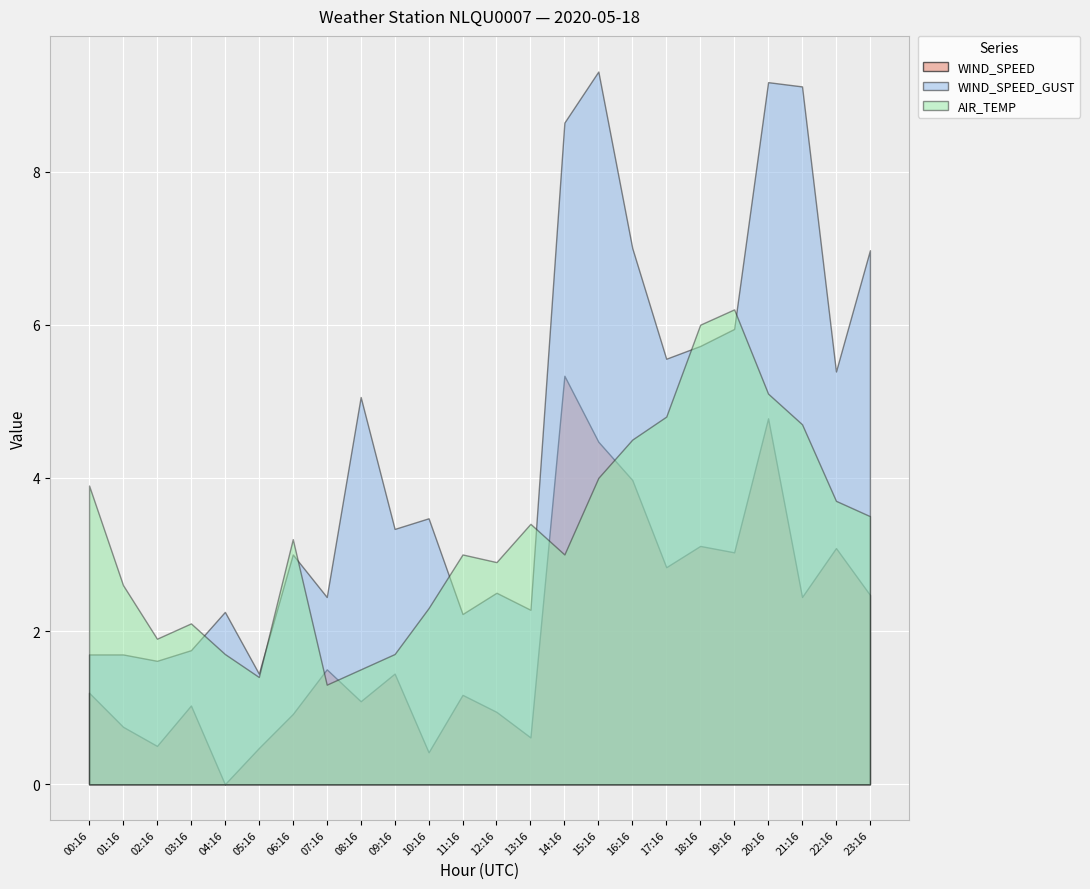

What is the label of the 13th point from the right?

11:16